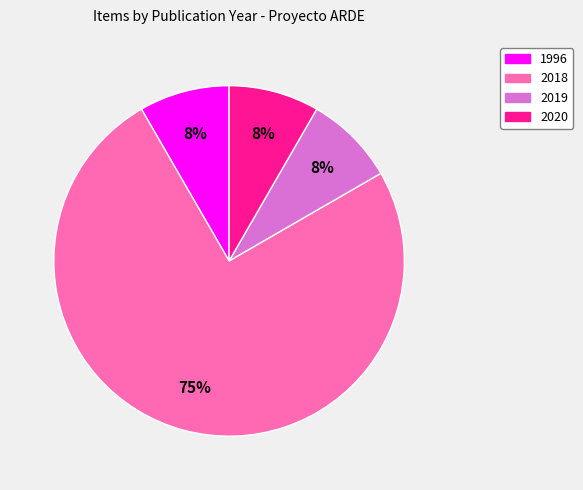

To the nearest percent, what is the average slice percentage?

25%